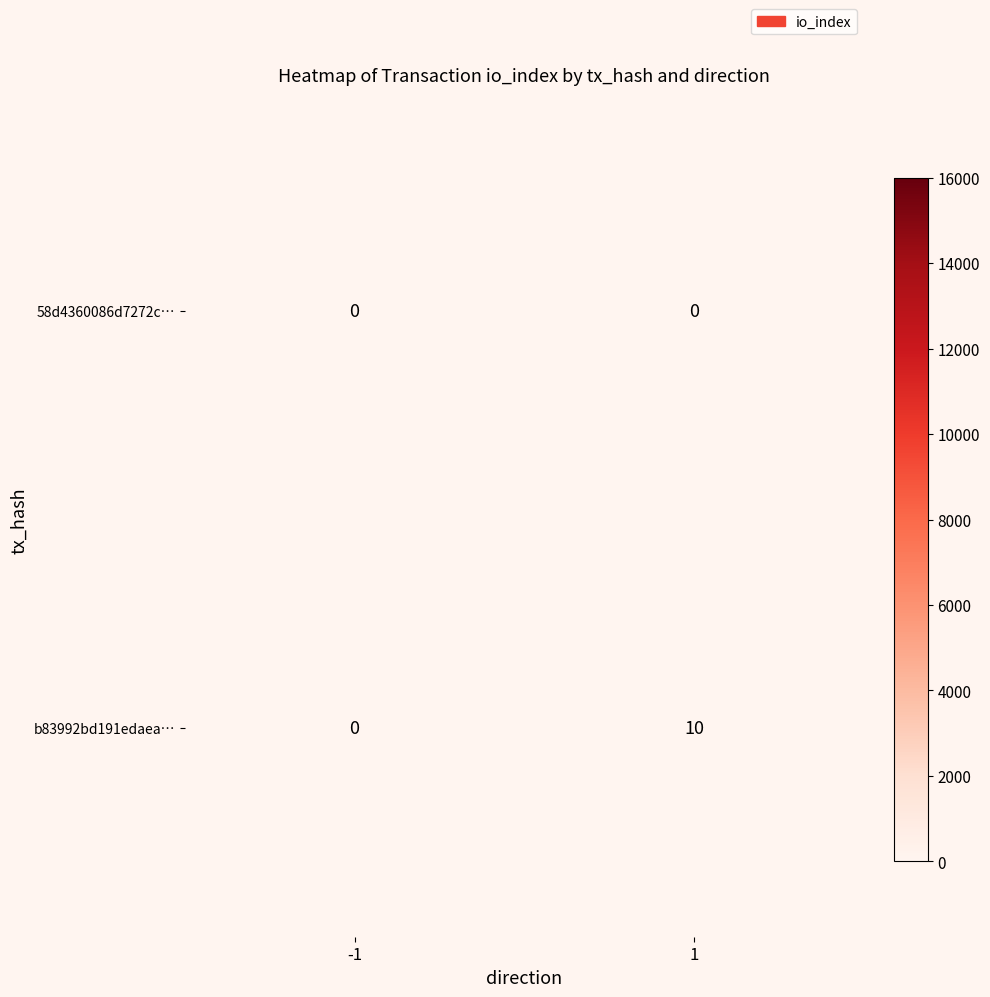

What is the sum of all b83992bd191edaea… values?

10